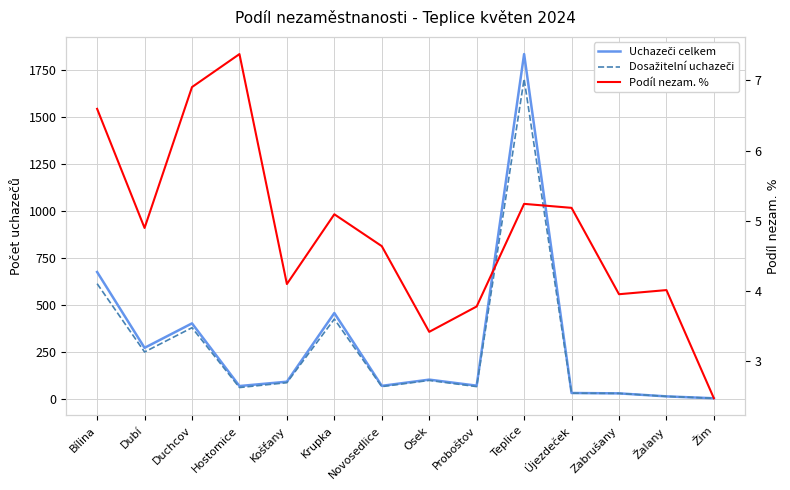

The Podíl nezam. % series shows 4.9 at Dubí. True or false?

True